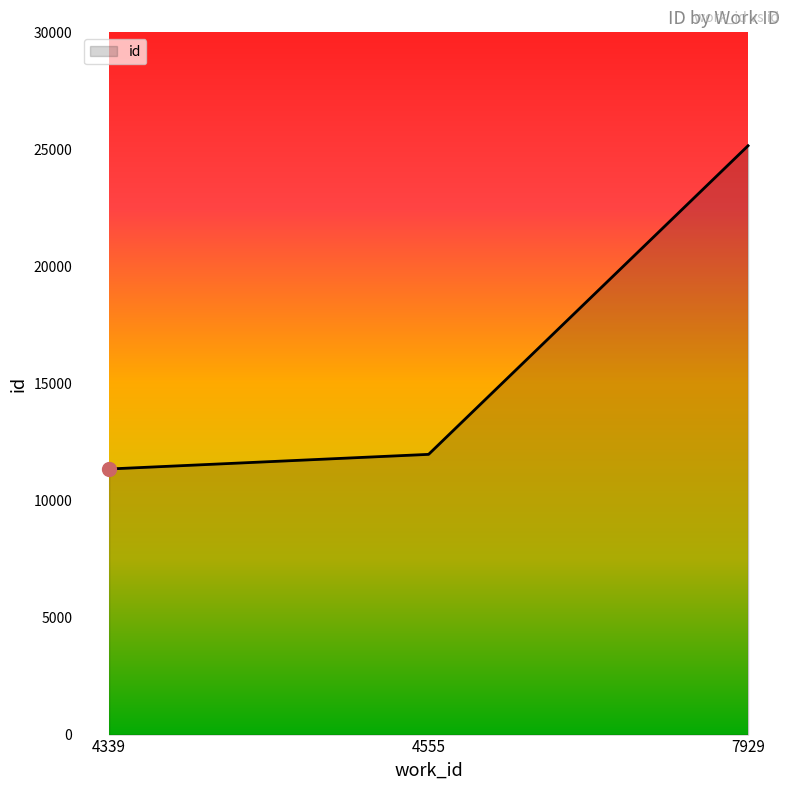

How many lines are shown in the chart?

1